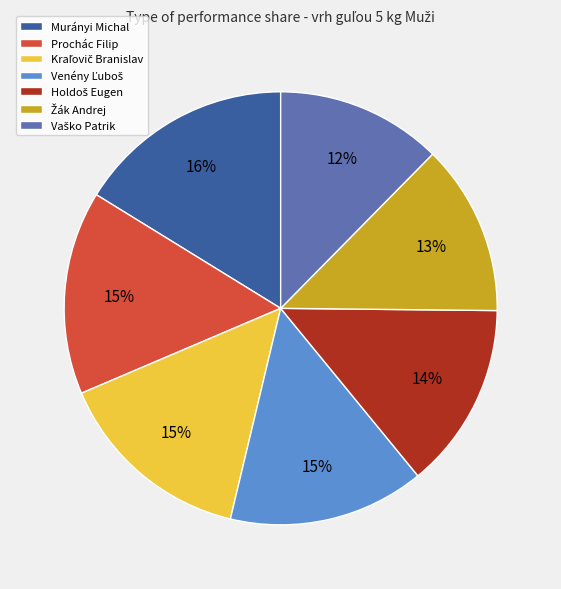

Which slice is the largest?

Murányi Michal